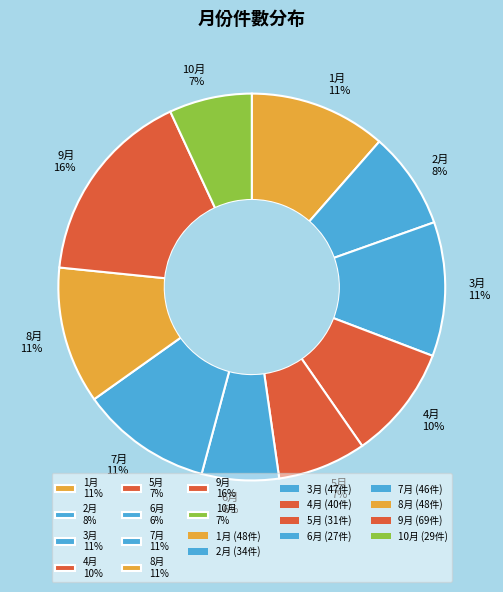

What percentage is the 5月 7% slice, to the nearest percent?

7%